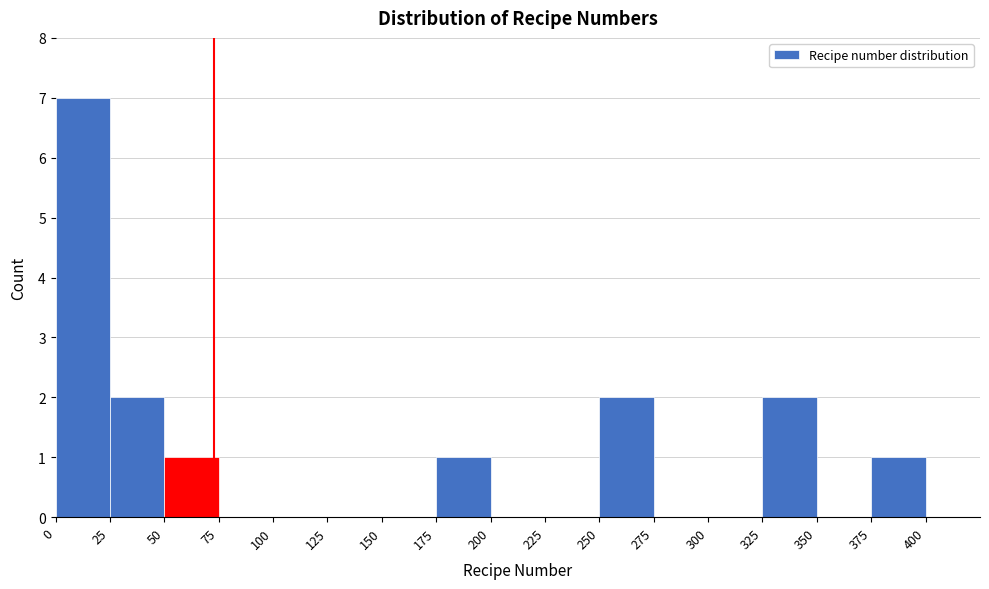

What is the height of the bar covering 175 to 200 on the x-axis? The values are not printed on the chart, so give them approximately, as read against the axis.

1